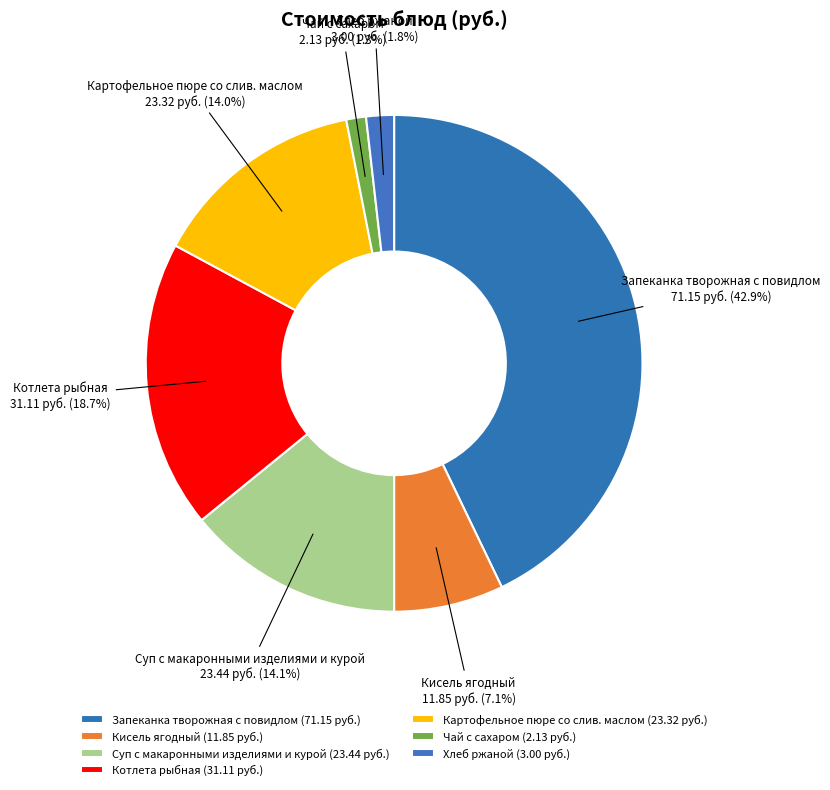

Which category has the smallest portion of the pie?

Чай с сахаром